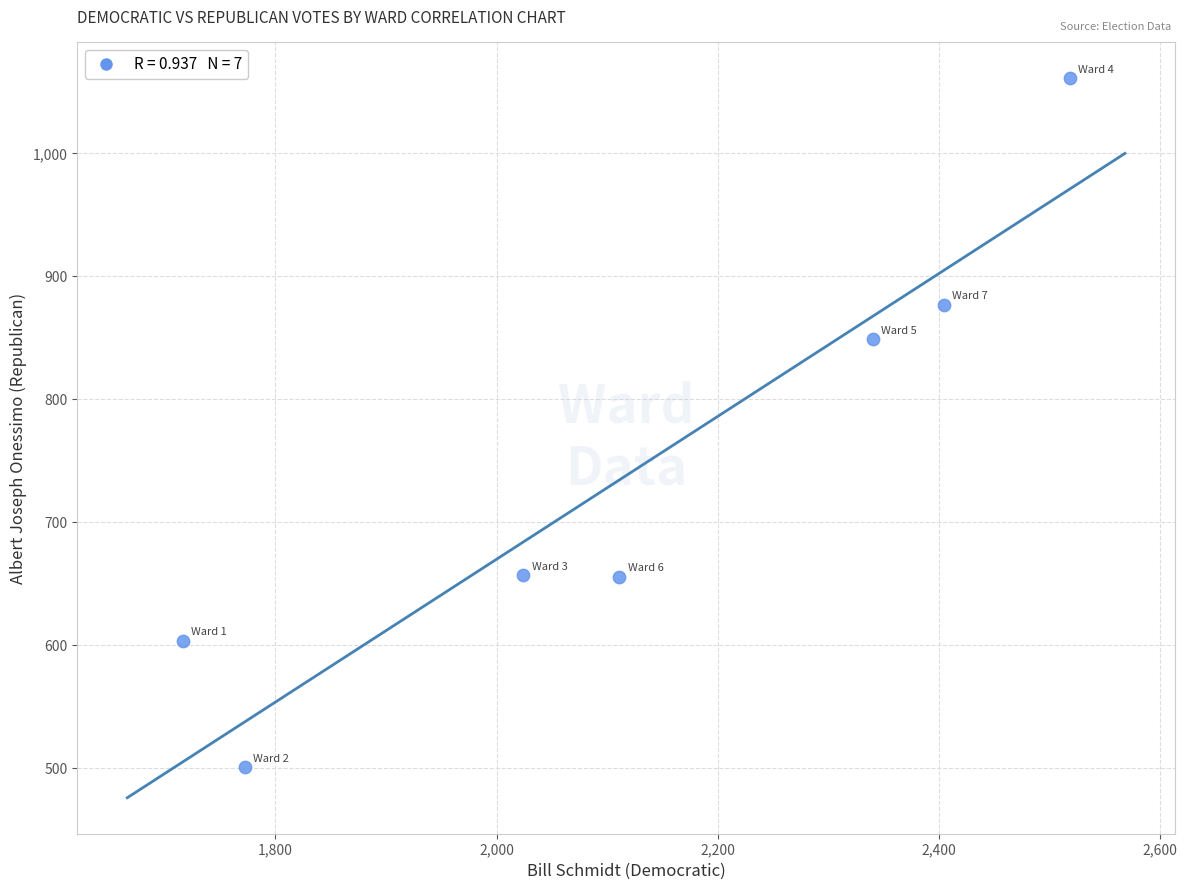

What Y value in the scatter plot is closest to 781?

849